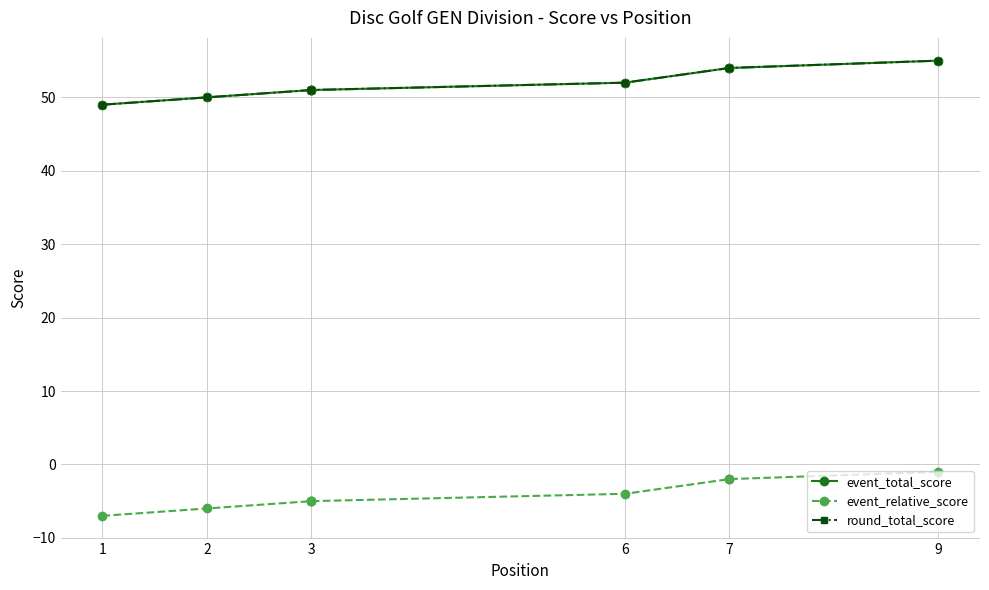

How many lines are shown in the chart?

3